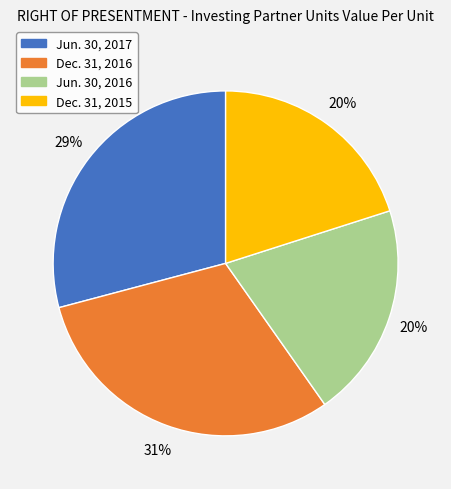

Is there any slice that represents more than half of the pie?

No